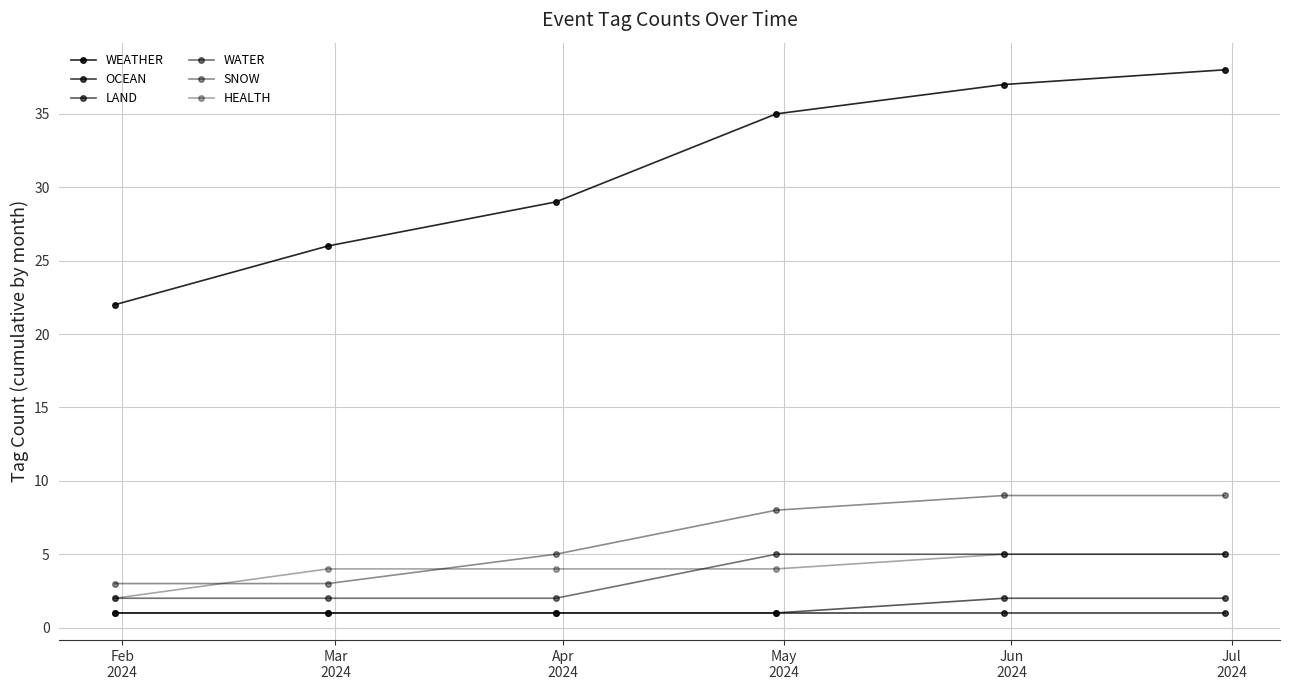

Count the number of data series in this chart.

6